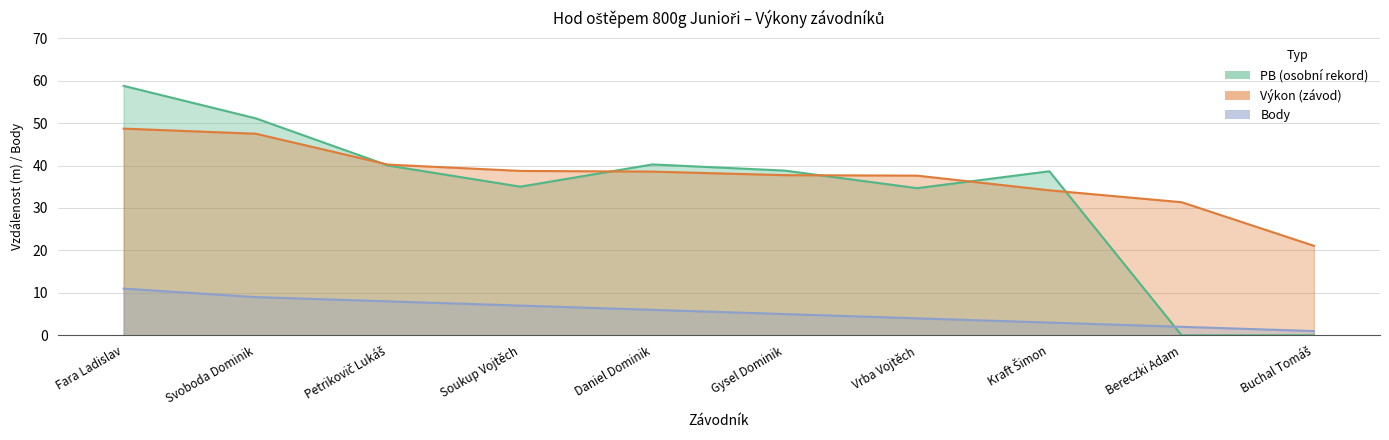

What is the label of the 10th point from the left?

Buchal Tomáš